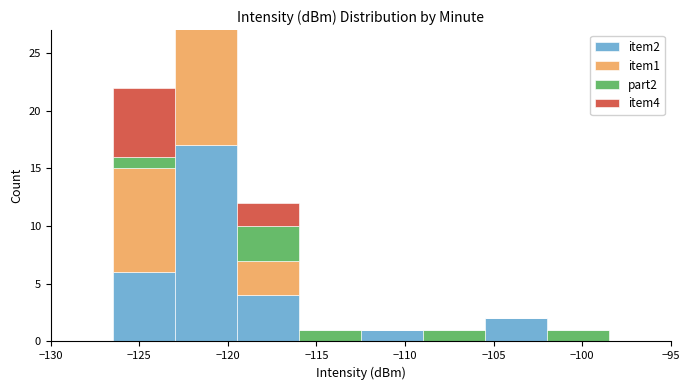

Reading left to right, what are all the values shown in this chart?

item2: 0	6	17	4	0	1	0	2	0	0
item1: 0	9	18	3	0	0	0	0	0	0
part2: 0	1	8	3	1	0	1	0	1	0
item4: 0	6	7	2	0	0	0	0	0	0